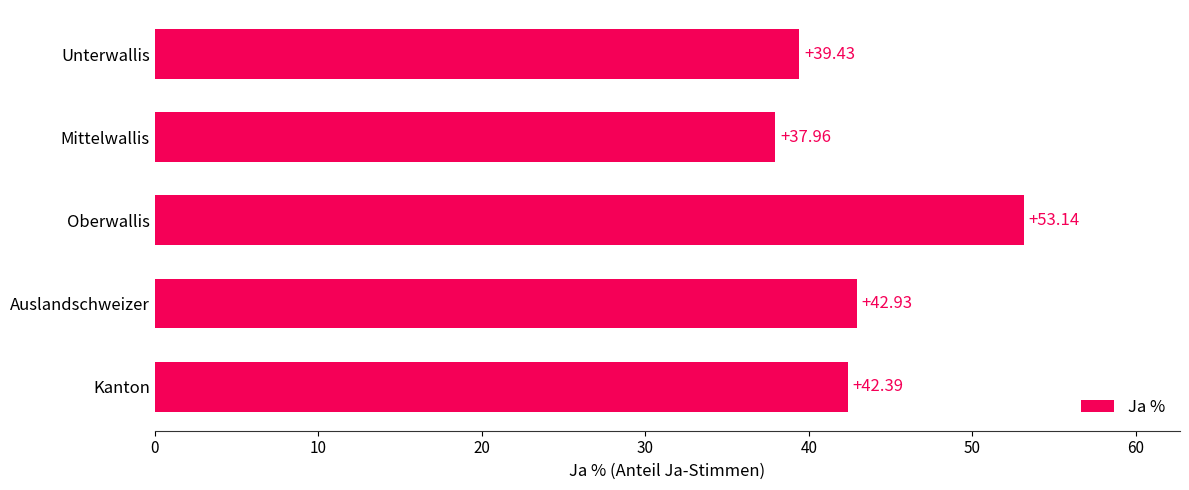

How many bars are there in total?

5